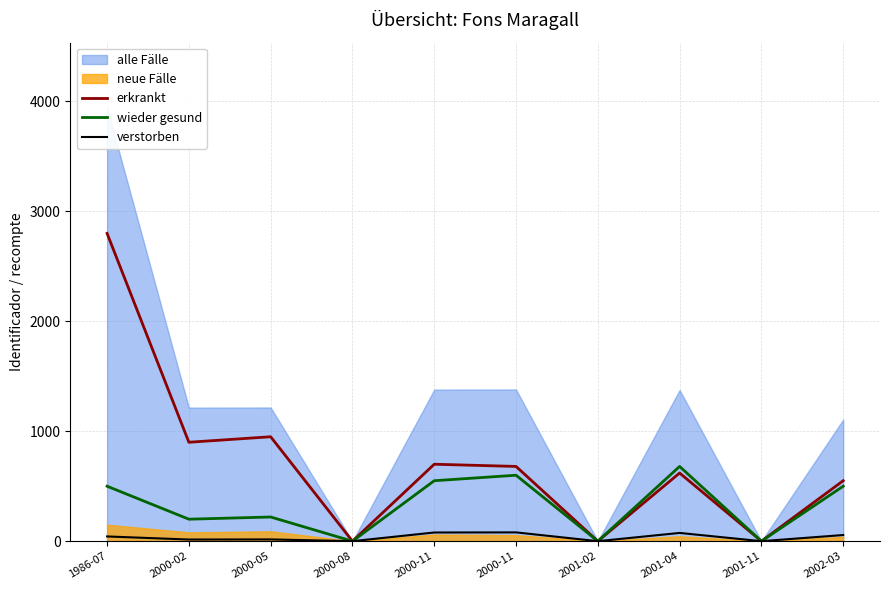

What is the label of the 2nd point from the left?

2000-02